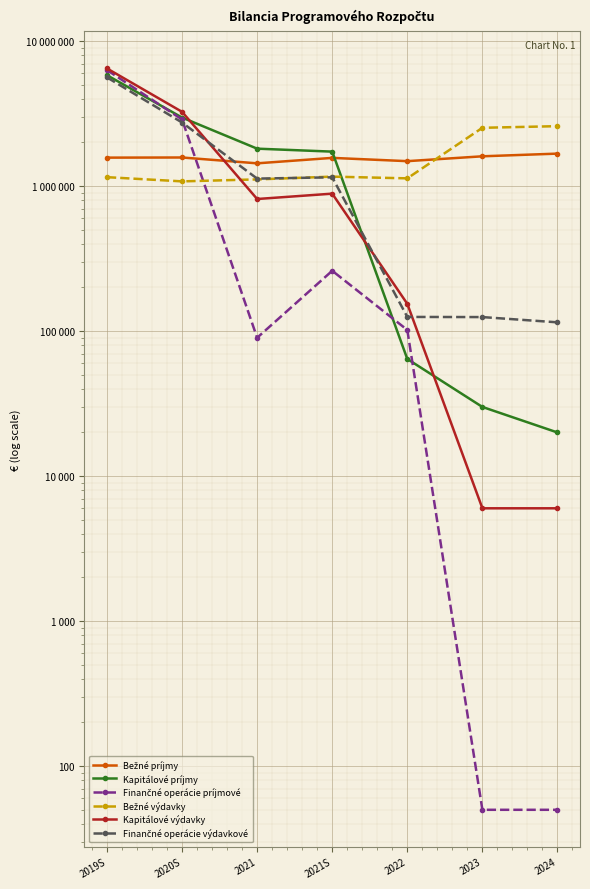

What is the highest value of the Kapitálové príjmy series?

5822473.0